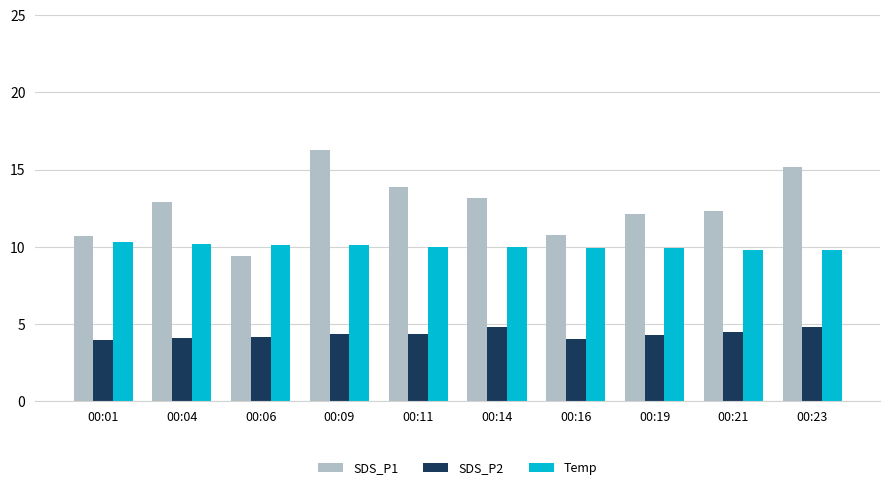

What is the lowest value of the SDS_P1 series?

9.4